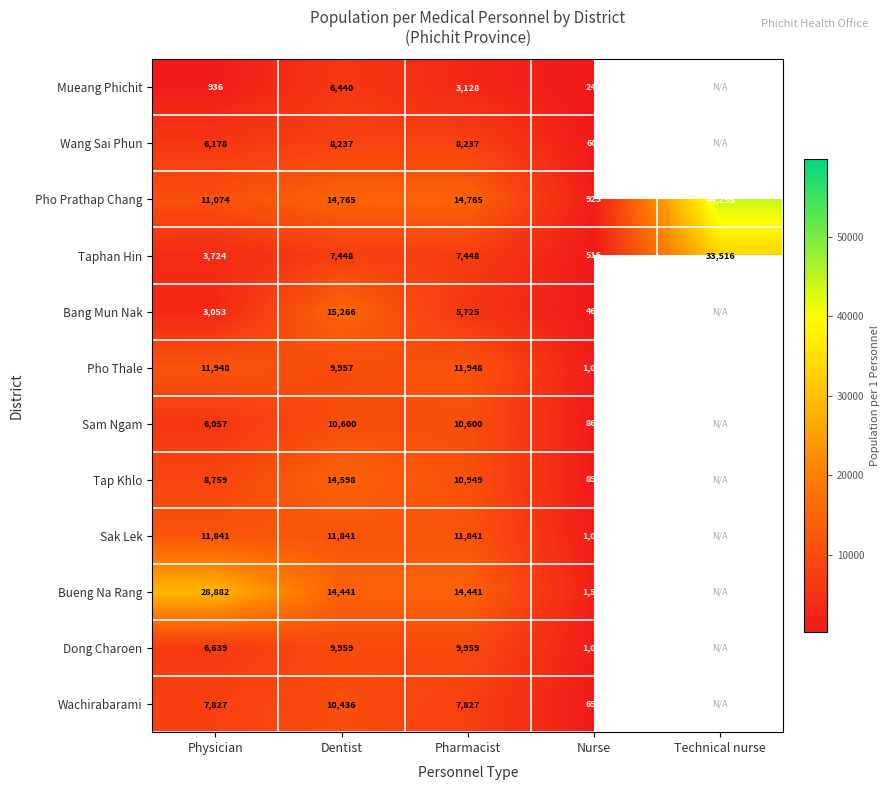

The value of Dong Charoen at Nurse is 1600.8. True or false?

False